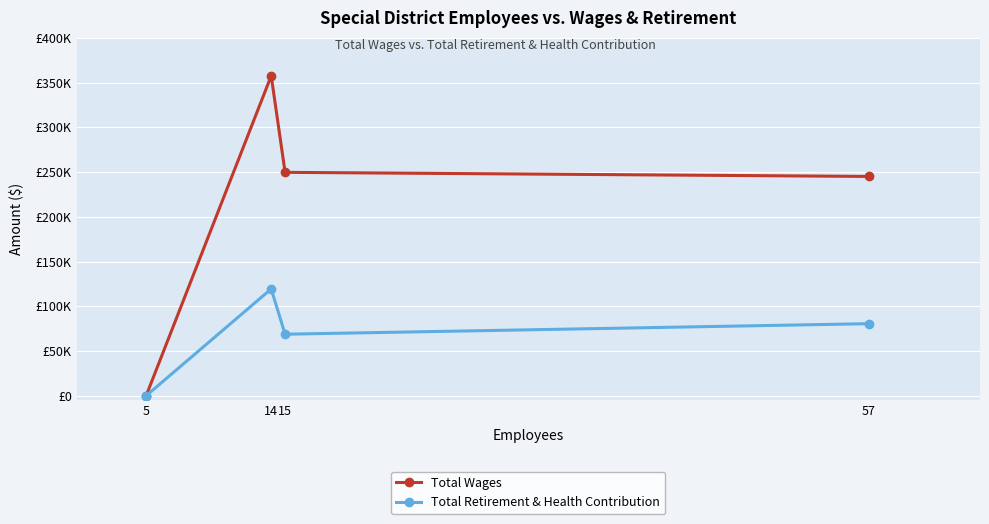

Which category has the lowest value in the Total Wages series?

5